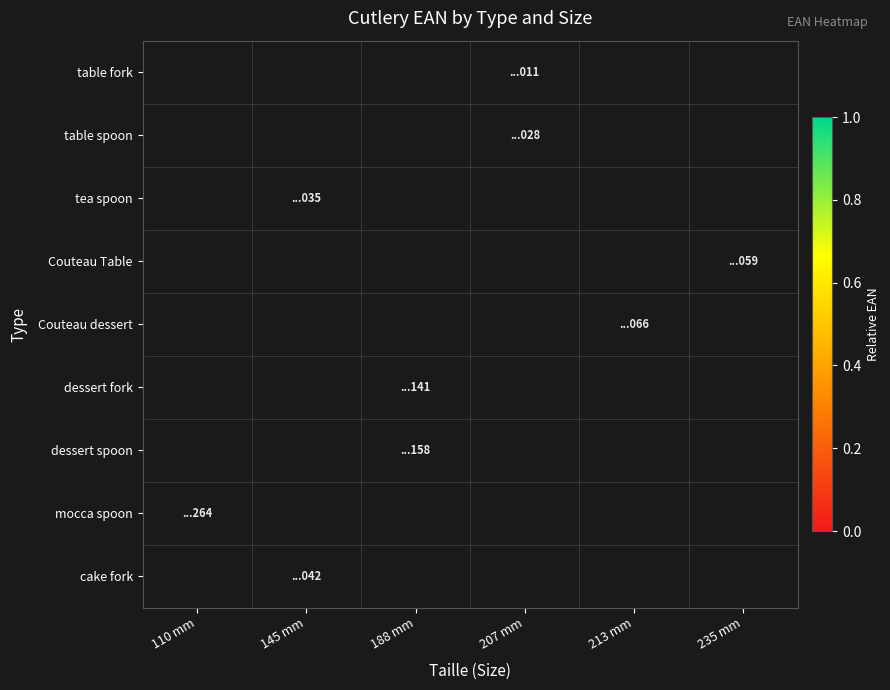

List the labels in order of mocca spoon value, largest first.

110 mm, 145 mm, 188 mm, 207 mm, 213 mm, 235 mm